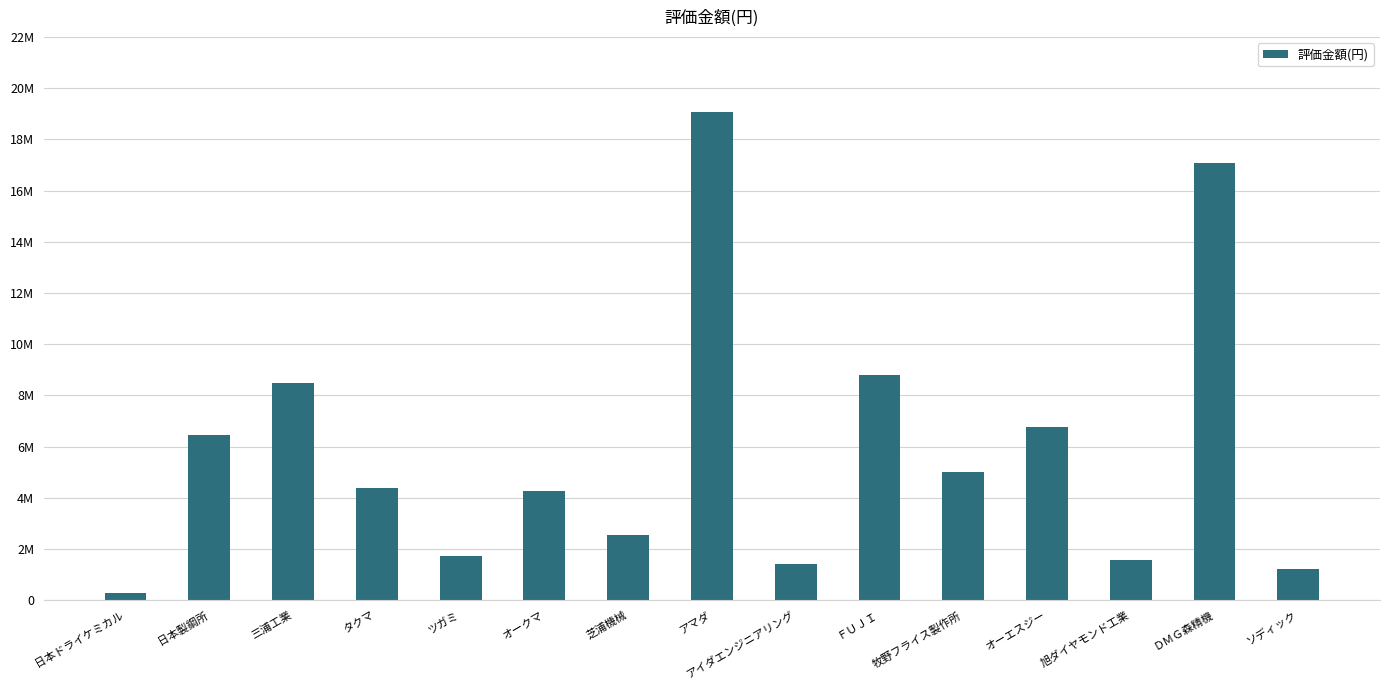

Are the bars horizontal?

No